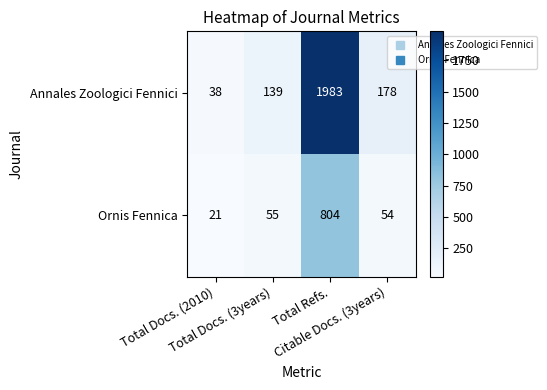

What is the average value of the Ornis Fennica series?

234